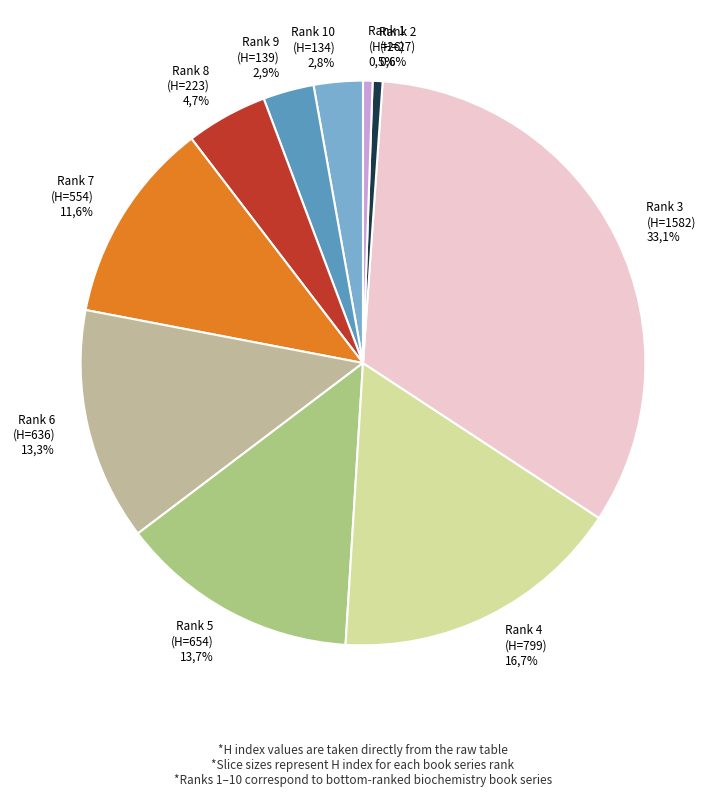

How many slices are in this pie chart?

10